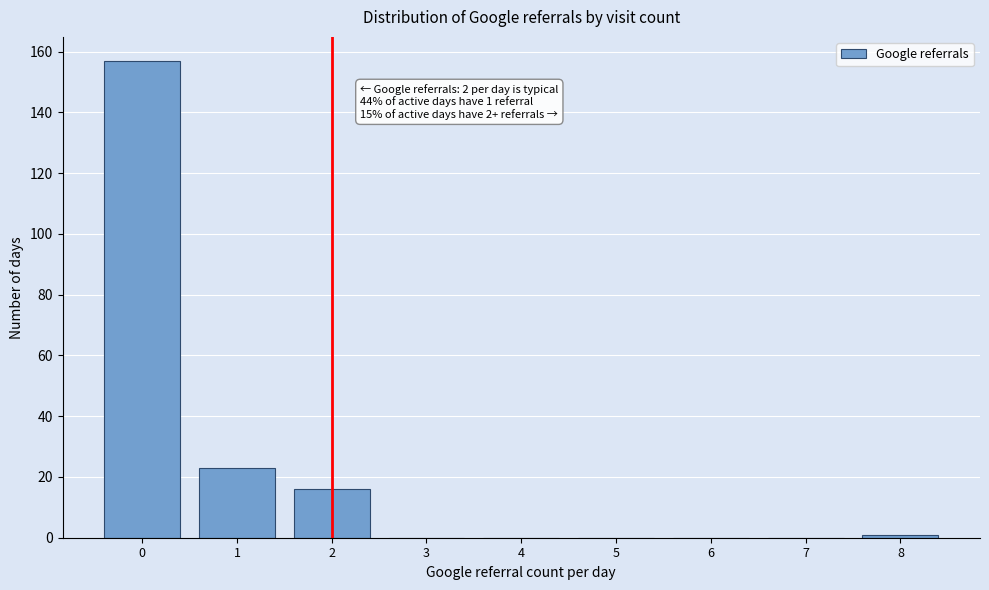

Reading left to right, what are all the values shown in this chart?

0=157	1=23	2=16	3=0	4=0	5=0	6=0	7=0	8=1